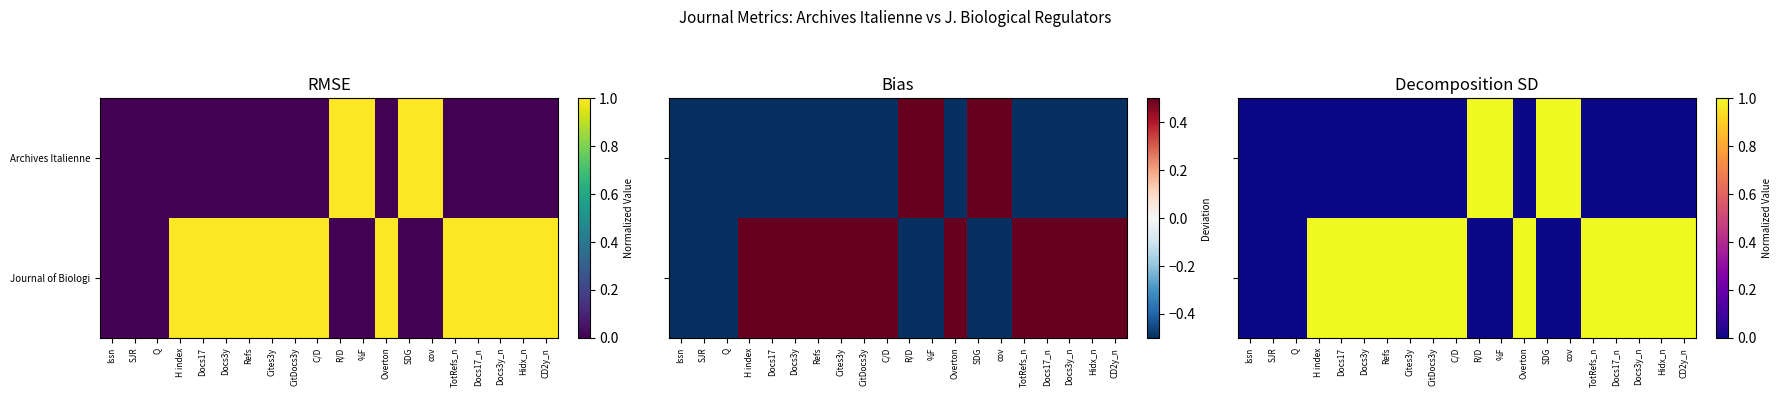

Is it true that Journal of Biologi equals 0 at H index?

False